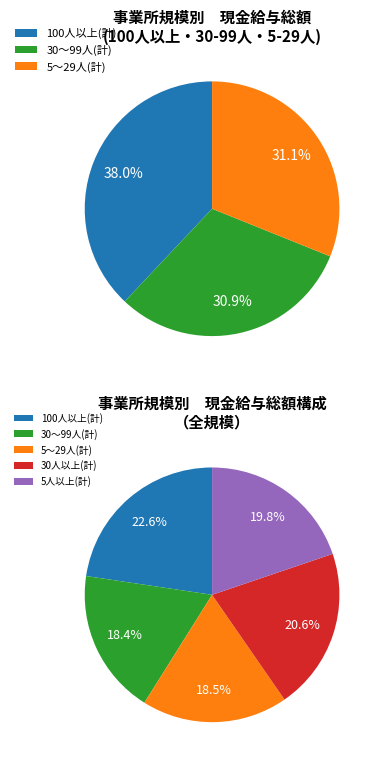

Combined, do 5人以上(計) and 30～99人(計) account for over 50%?

No